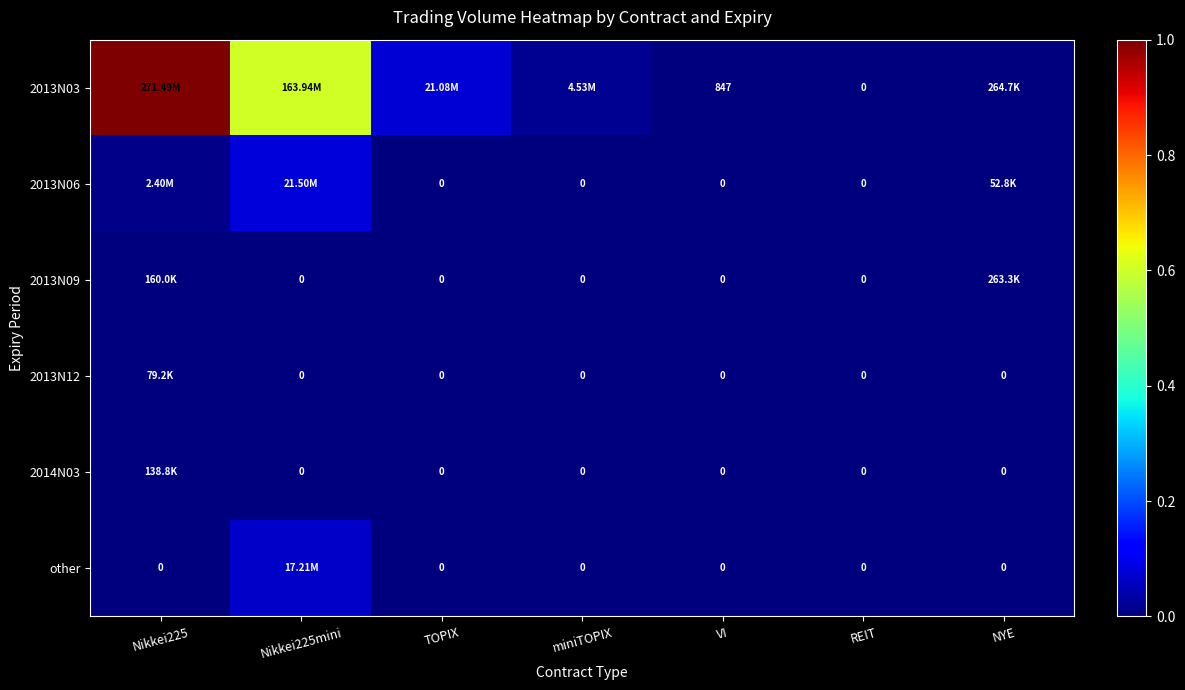

Which label corresponds to the smallest value in the chart?

REIT